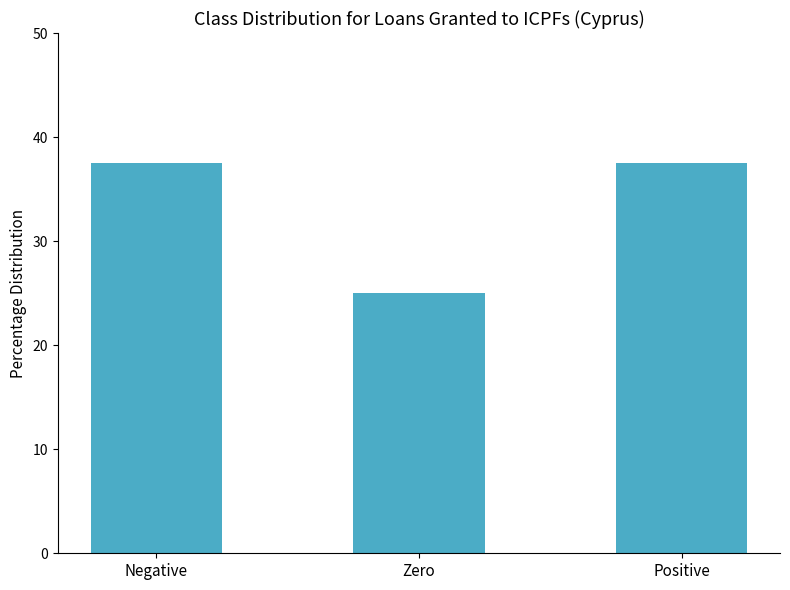

Are the bars horizontal?

No